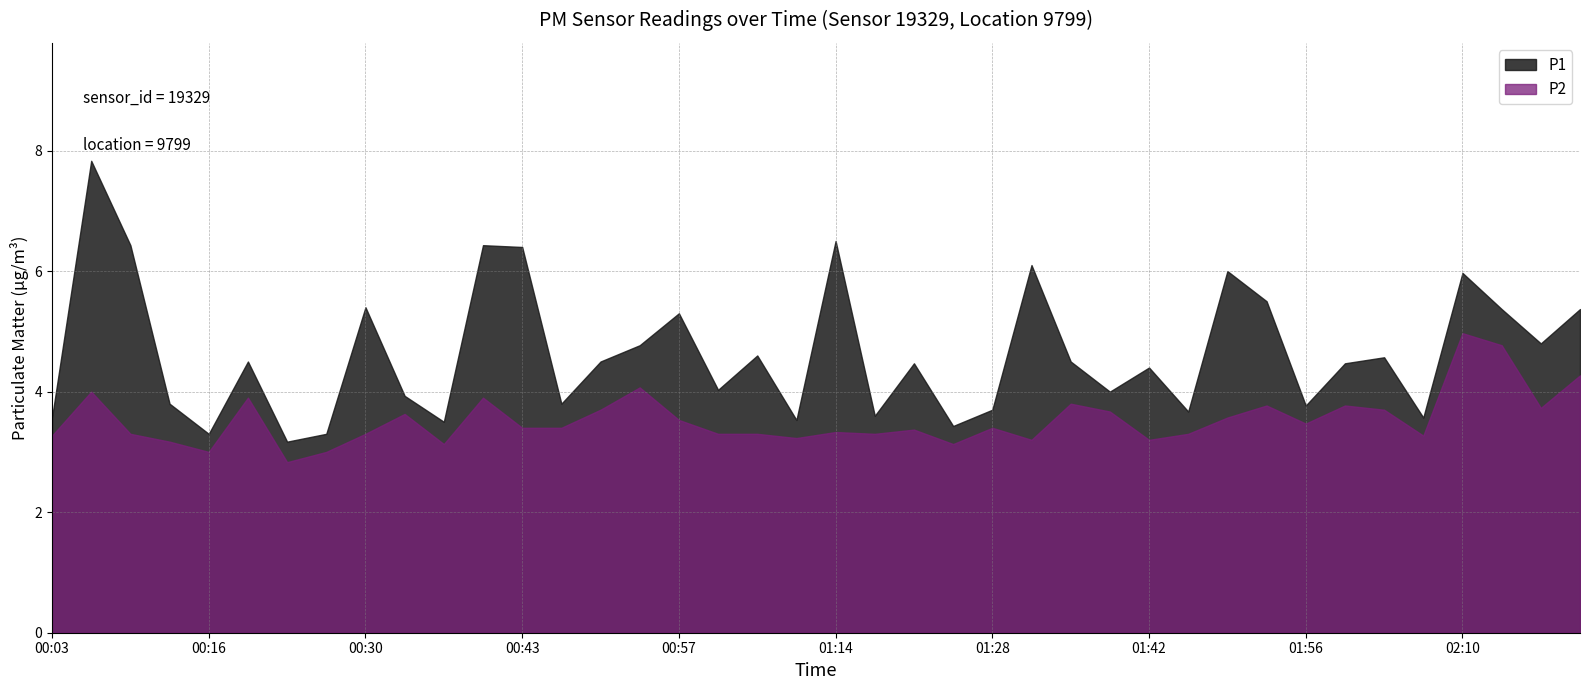

Reading left to right, extract all data points from this chart.

P1: 3.6	7.8	6.4	3.8	3.3	4.5	3.2	3.3	5.4	3.9	3.5	6.4	6.4	3.8	4.5	4.8	5.3	4.0	4.6	3.5	6.5	3.6	4.5	3.4	3.7	6.1	4.5	4.0	4.4	3.7	6.0	5.5	3.8	4.5	4.6	3.6	6.0	5.4	4.8	5.4
P2: 3.3	4.0	3.3	3.2	3.0	3.9	2.8	3.0	3.3	3.6	3.1	3.9	3.4	3.4	3.7	4.1	3.5	3.3	3.3	3.2	3.3	3.3	3.4	3.1	3.4	3.2	3.8	3.7	3.2	3.3	3.6	3.8	3.5	3.8	3.7	3.3	5.0	4.8	3.7	4.3